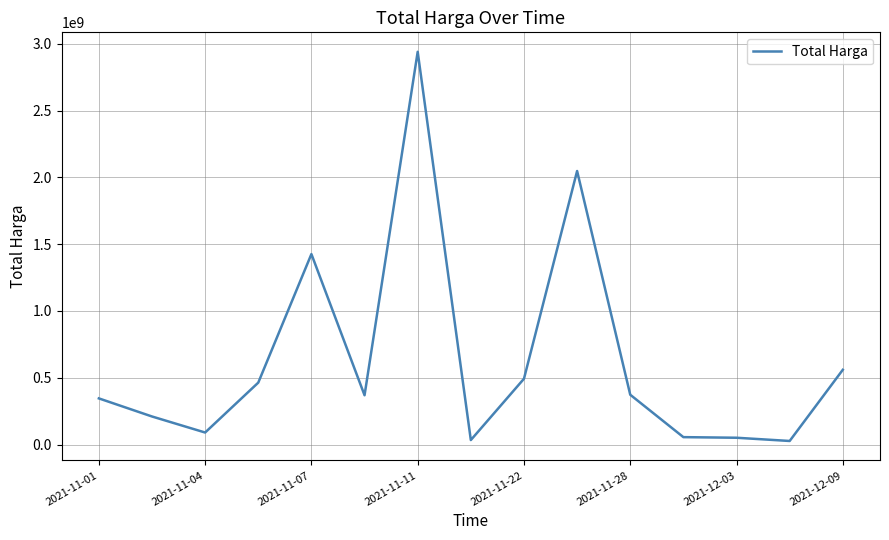

What is the difference between the maximum and minimum values?

2911951240